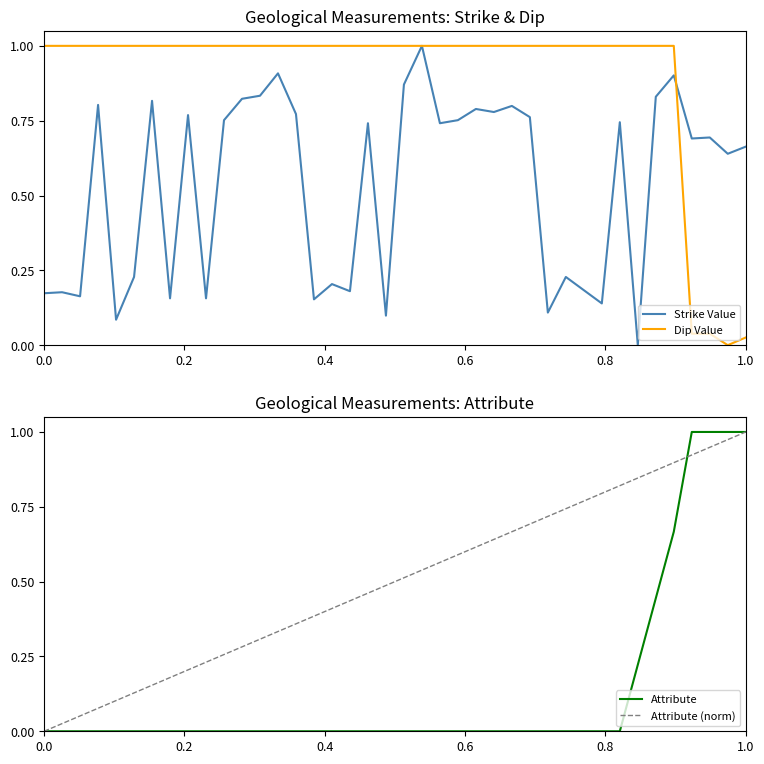

Where is Dip Value nearest to the value 0?

39